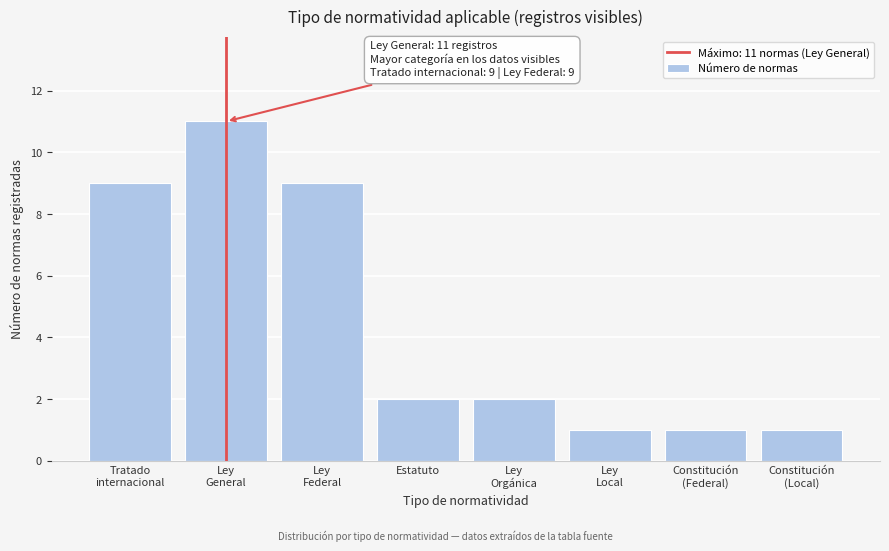

Reading right to left, transcribe all the data shown in this chart.

1	1	1	2	2	9	11	9